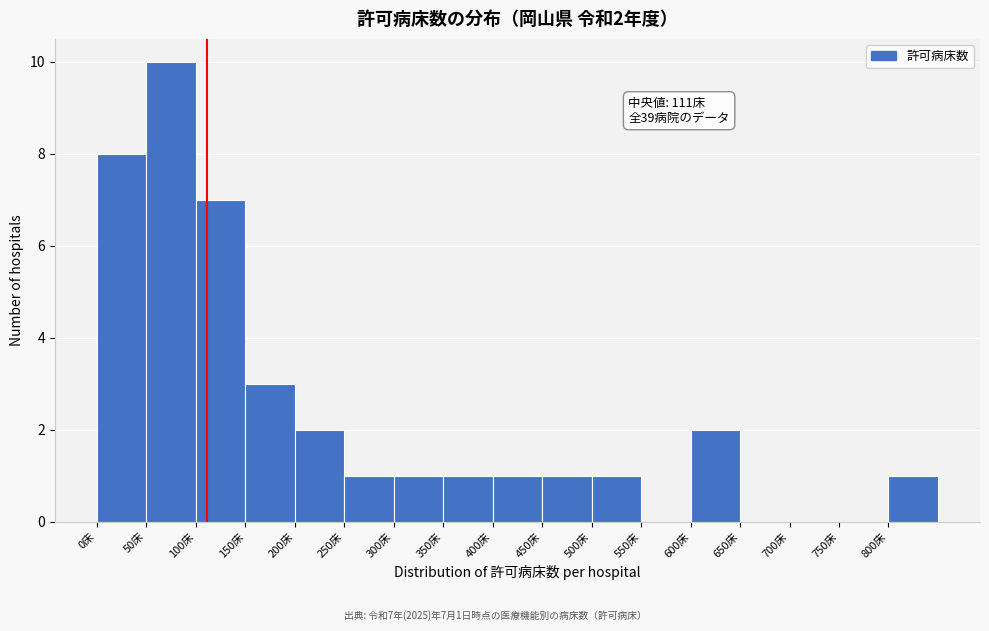

Over which range of the x-axis is the bar tallest?

50 to 100